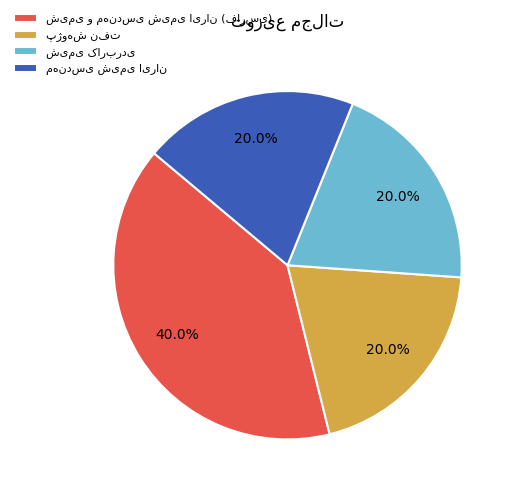

Does any single category account for the majority?

No